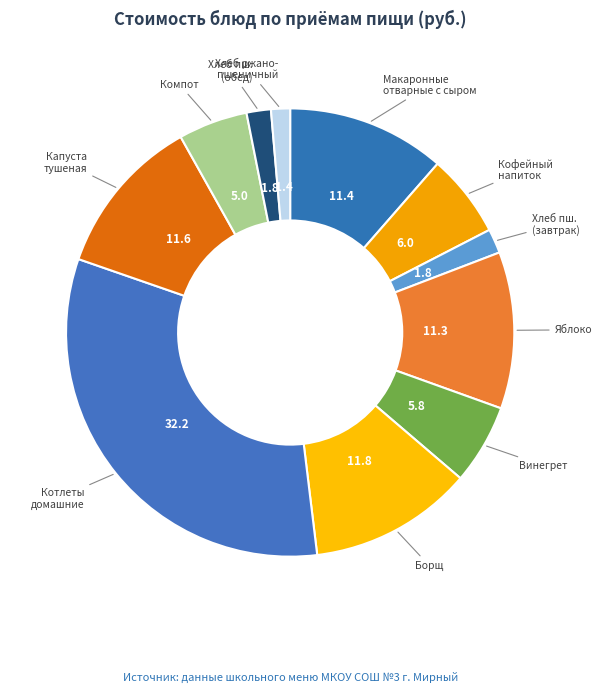

Is there a majority slice in this chart?

No